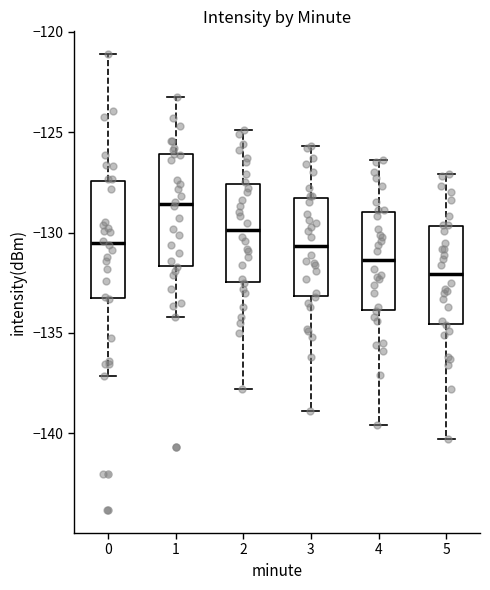

Reading left to right, read every box against the y-axis: the position of its median line, the range the box covers, and the ends of its whiskers. The values are not printed on the chart, so give them approximately, as read against the axis.

0: median -130.5, box -133.5 to -127.5, whiskers -137.0 to -121.0
1: median -128.5, box -131.5 to -126.0, whiskers -134.0 to -123.0
2: median -130.0, box -132.5 to -127.5, whiskers -138.0 to -125.0
3: median -130.5, box -133.0 to -128.5, whiskers -139.0 to -125.5
4: median -131.5, box -134.0 to -129.0, whiskers -139.5 to -126.5
5: median -132.0, box -134.5 to -129.5, whiskers -140.5 to -127.0